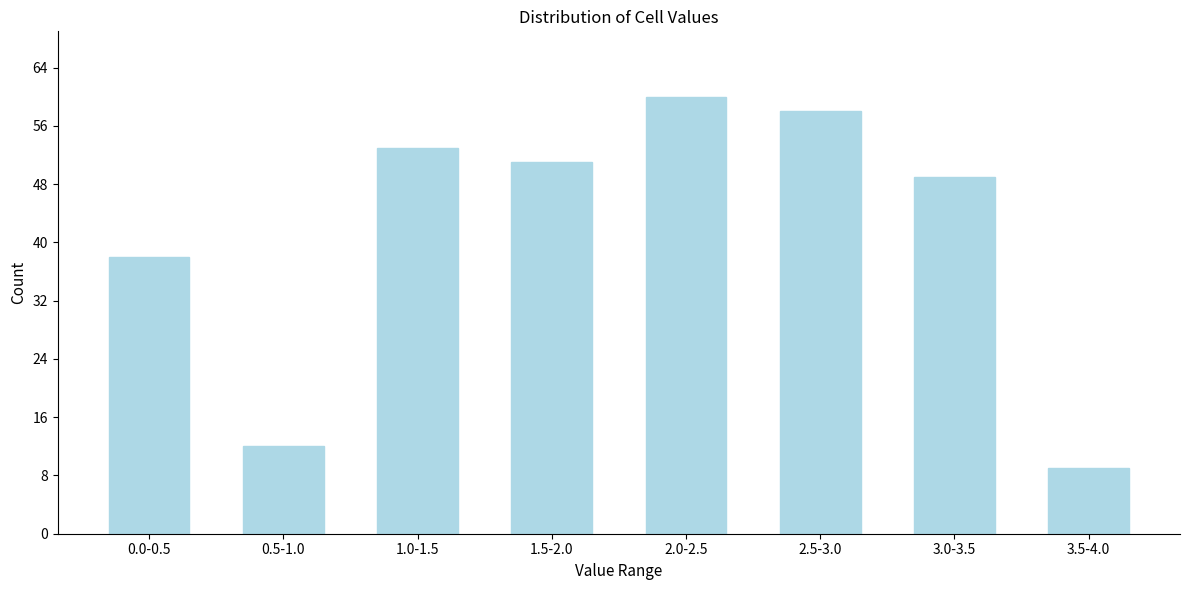

Reading right to left, extract all data points from this chart.

9	49	58	60	51	53	12	38